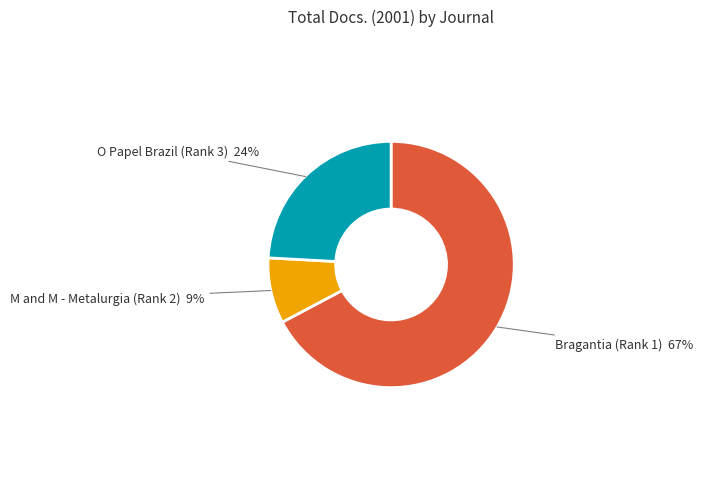

How many slices are in this pie chart?

3